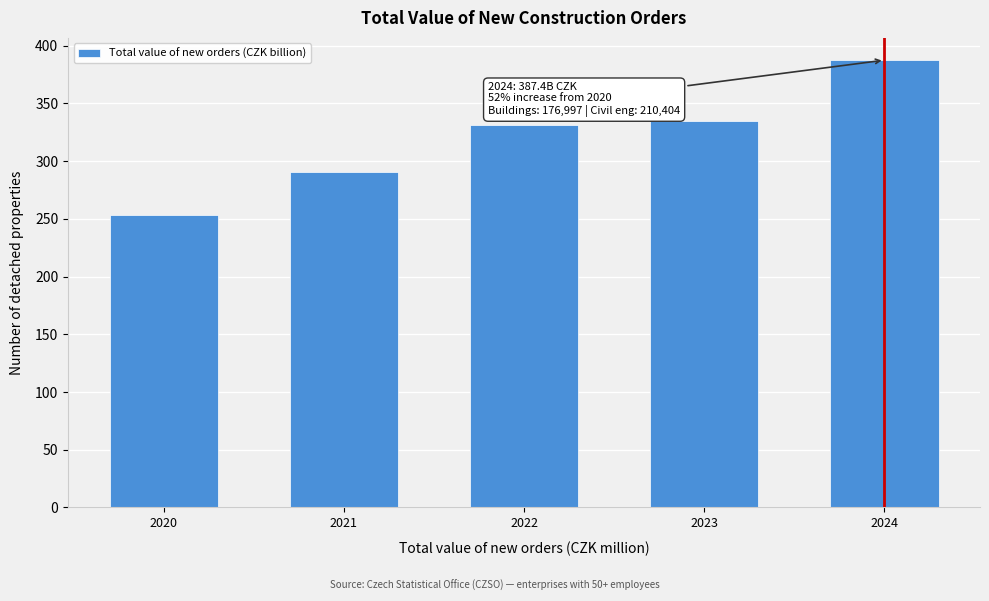

Reading left to right, transcribe all the data shown in this chart.

253.0	290.1	331.4	334.7	387.4